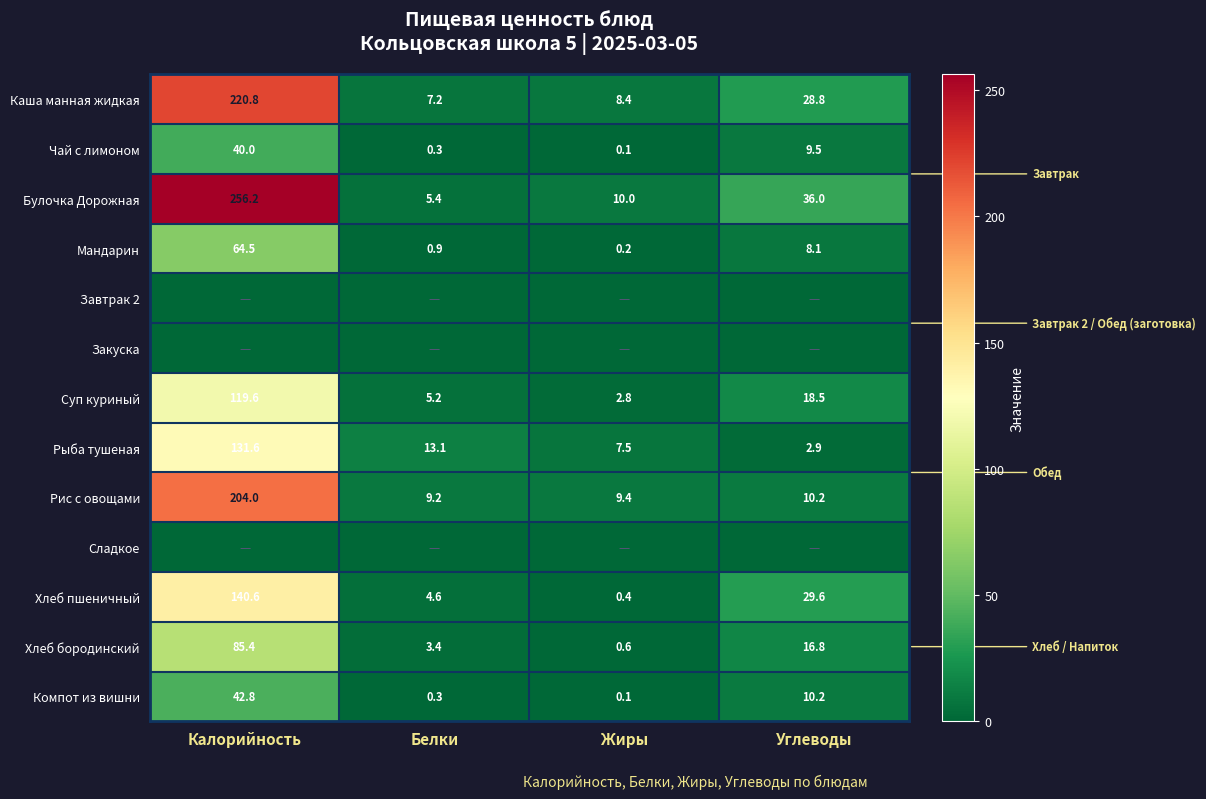

What is the difference between the Мандарин values at Жиры and Белки?

0.7